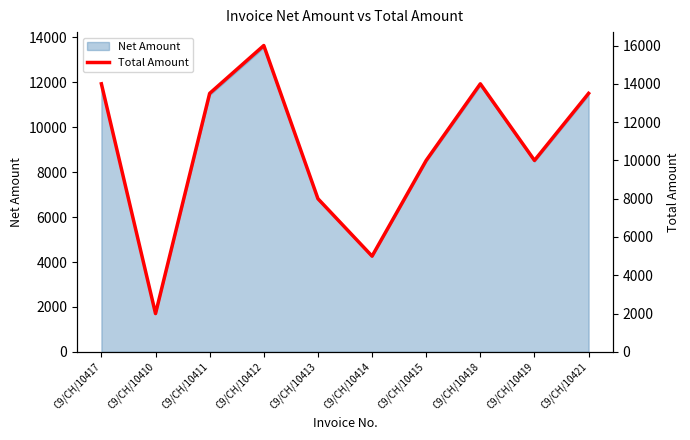

What is the greatest value displayed?

16000